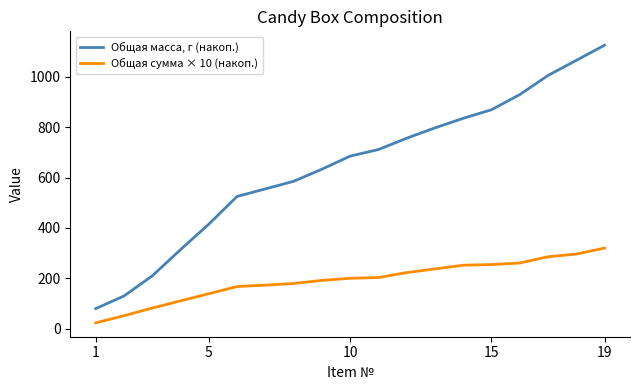

True or false: Общая сумма × 10 (накоп.) and Общая масса, г (накоп.) cross at least once.

False